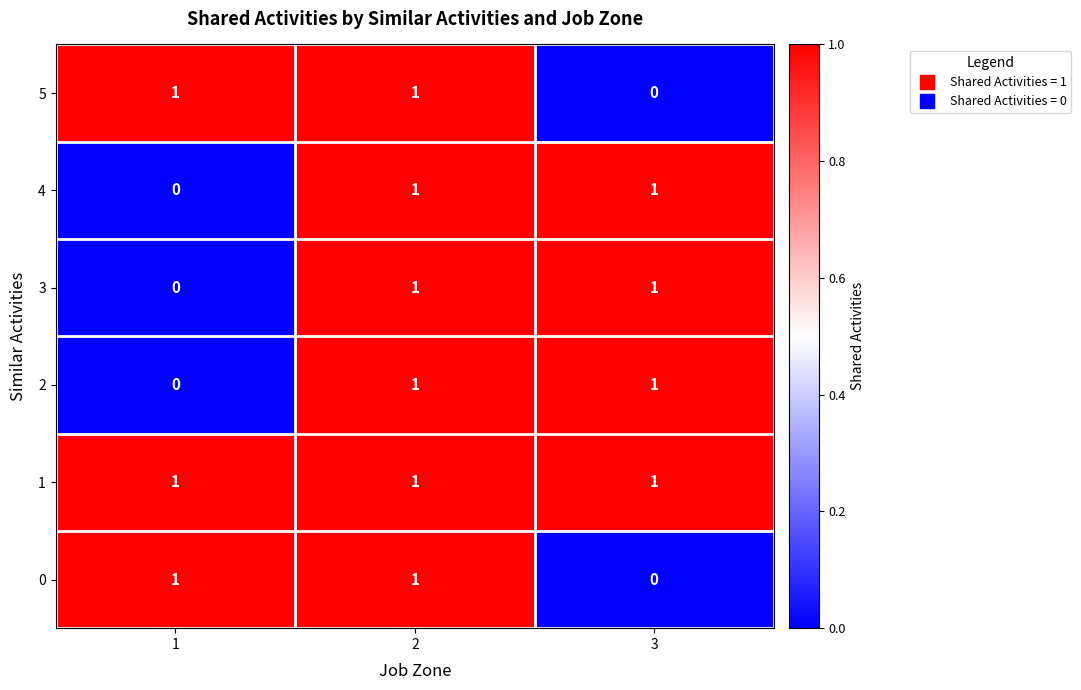

Count the 3 values in the range 0 to 1.

3